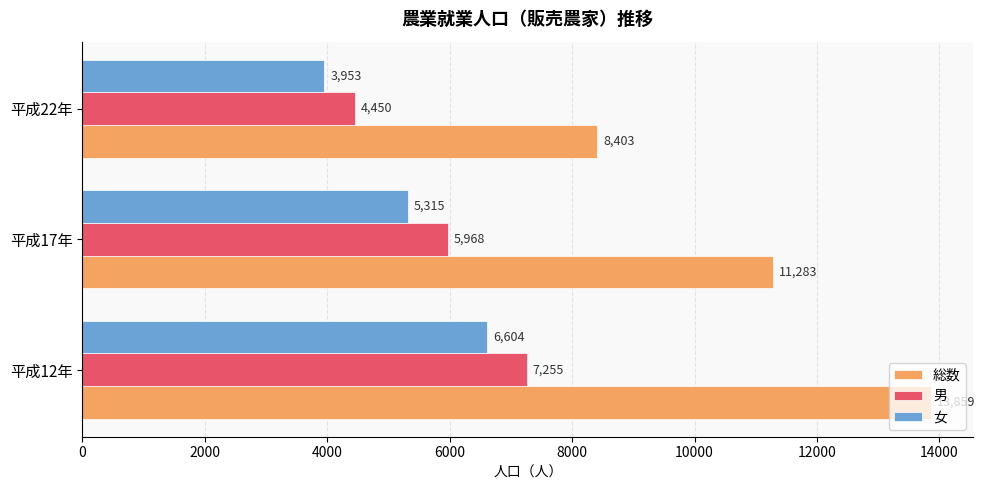

At how many categories does at least one series exceed 6773?

3